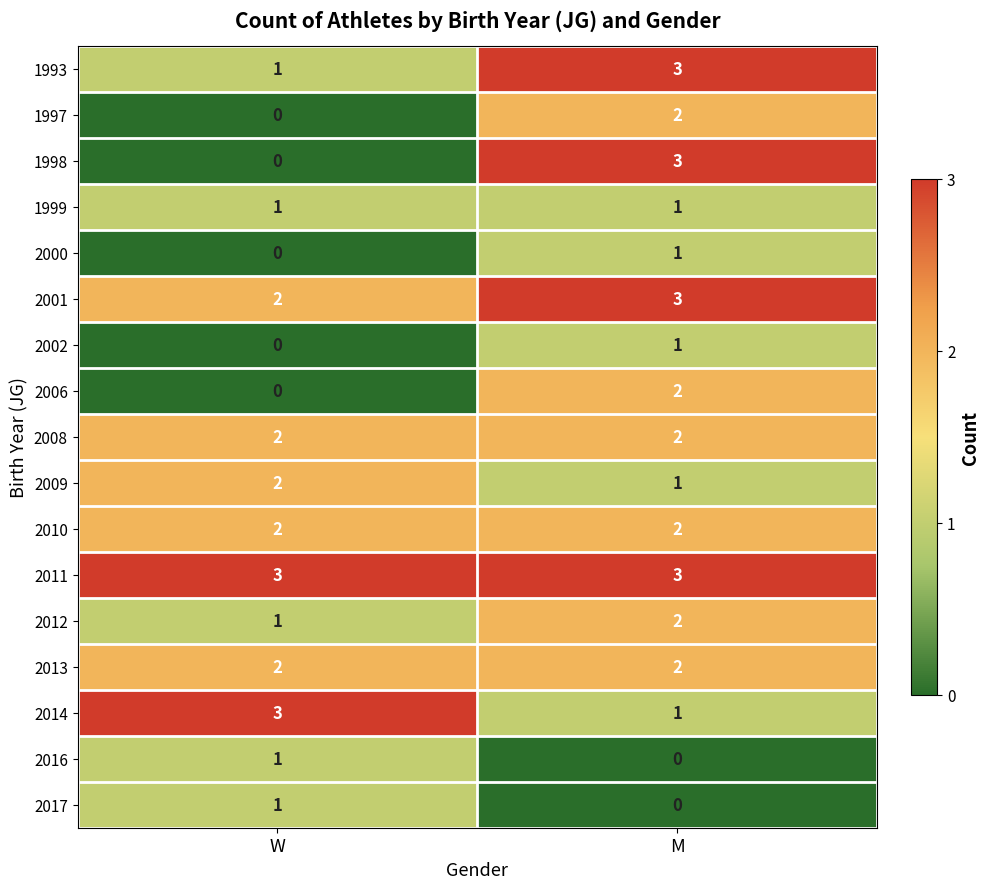

True or false: 1993 has a value of 3 at M.

True